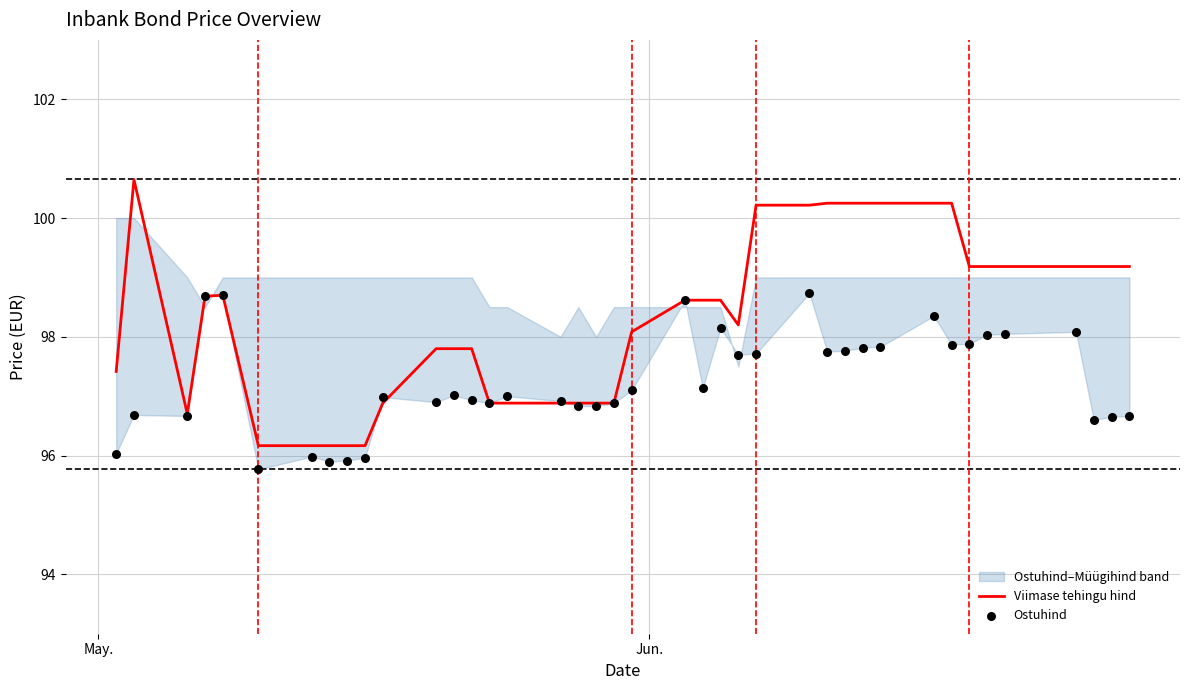

Which series has the largest Y range (max minus min)?

Viimase tehingu hind